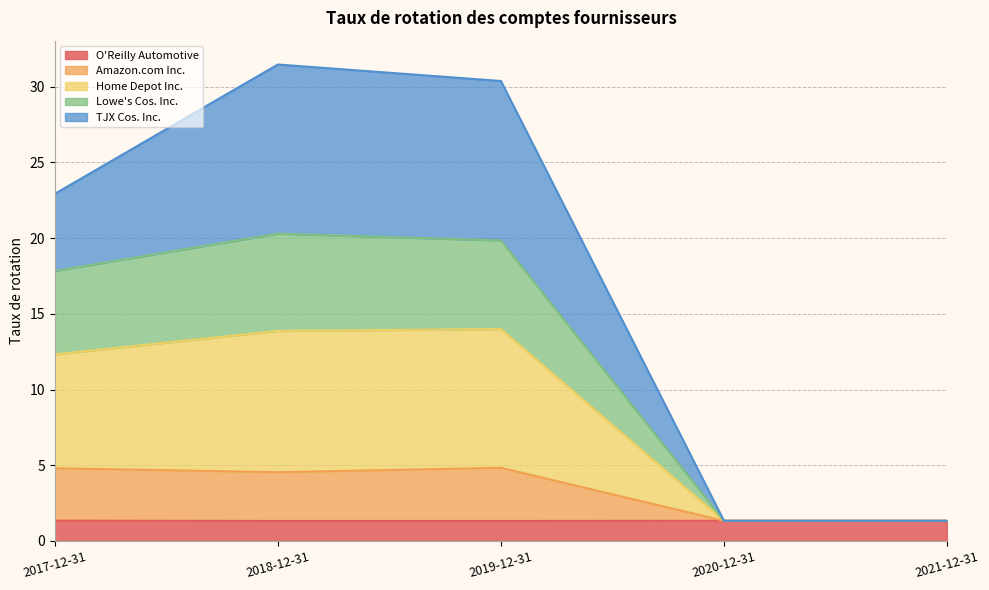

Is it true that O'Reilly Automotive equals 1.3 at 2019-12-31?

True